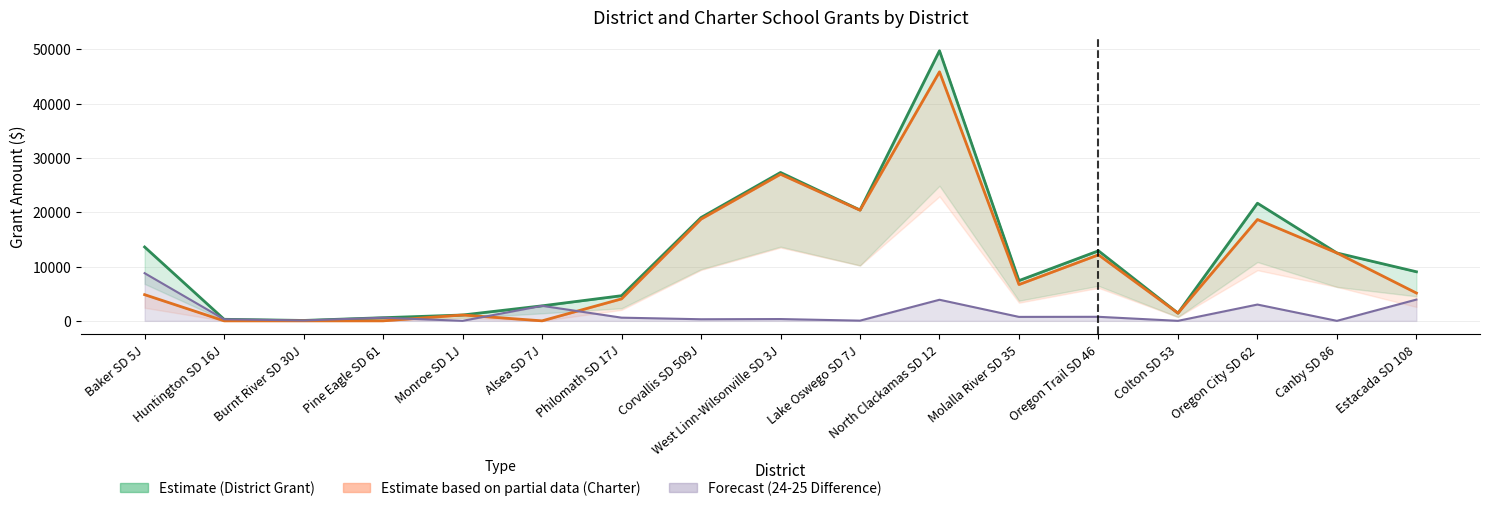

The 23-24 District Grant series shows 8532.7 at West Linn-Wilsonville SD 3J. True or false?

False